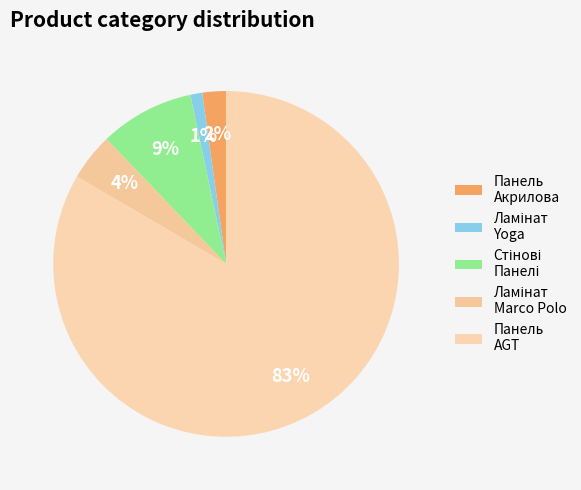

How many slices are in this pie chart?

5